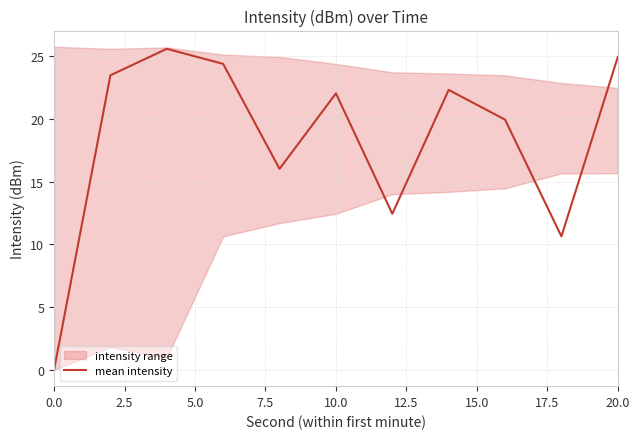

True or false: mean intensity has a value of 0.0 at 0.0.

True